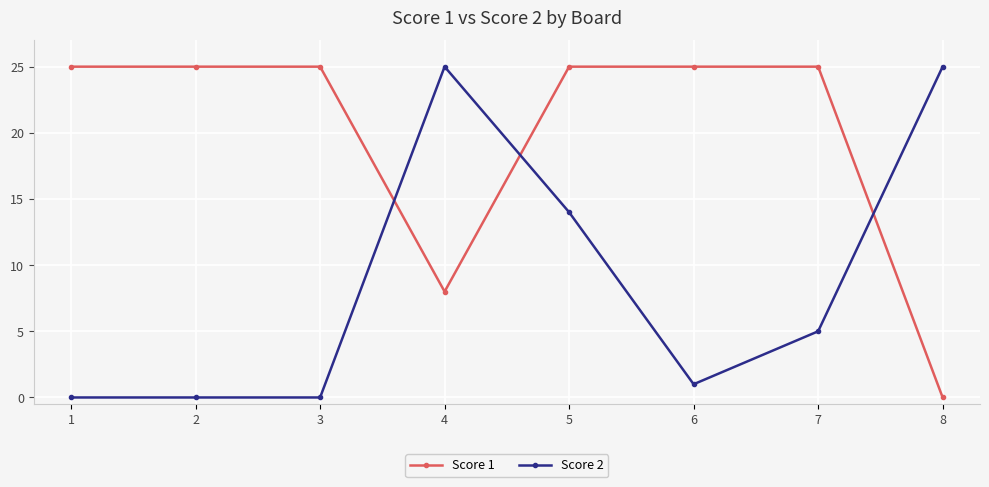

Which series has the largest total across all categories?

Score 1